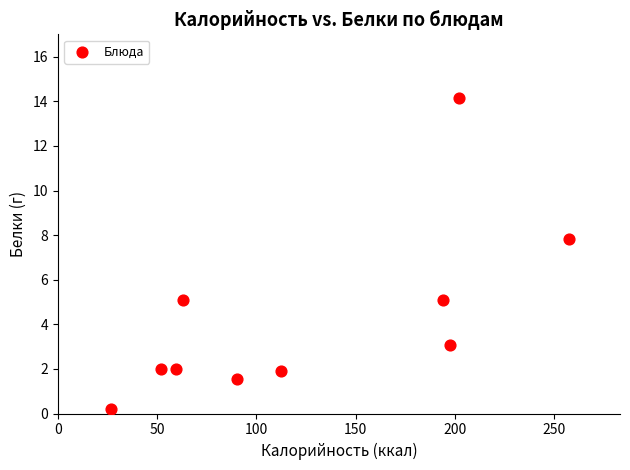

What Y value in the scatter plot is closest to 7?

7.8